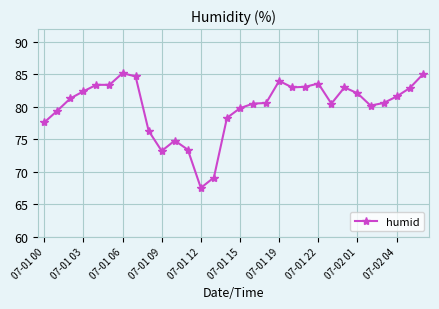

What is the difference between the maximum and second lowest values?

16.1